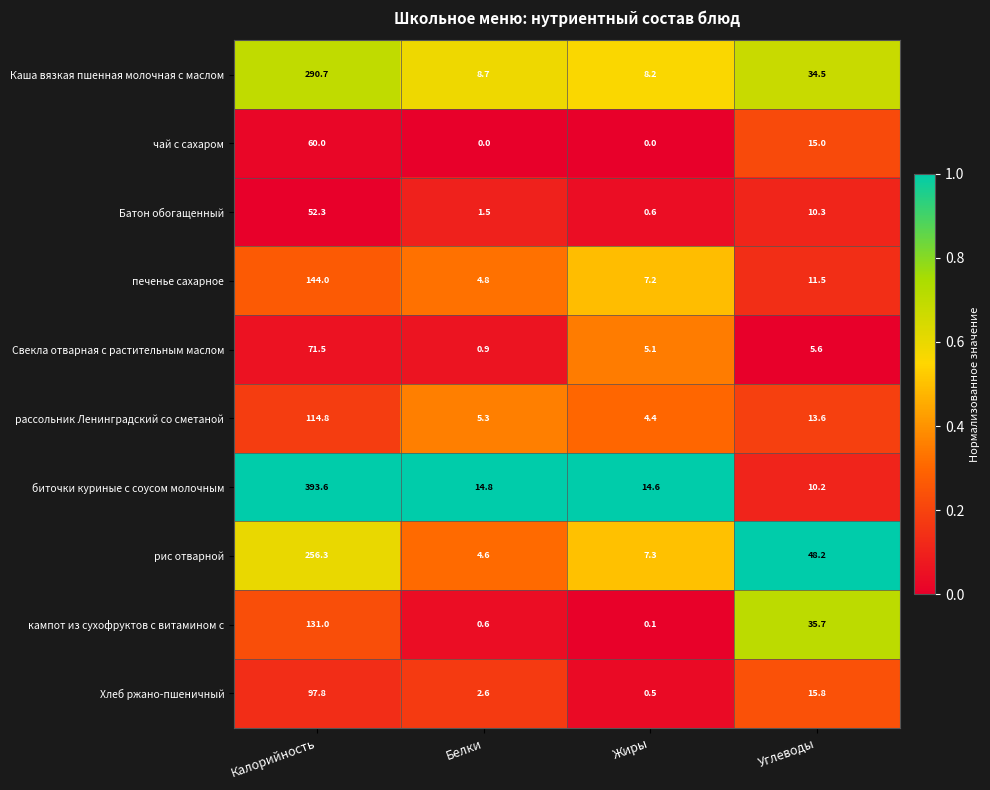

Rank the series at Калорийность from lowest to highest value.

Батон обогащенный, чай с сахаром, Свекла отварная с растительным маслом, Хлеб ржано-пшеничный, рассольник Ленинградский со сметаной, кампот из сухофруктов с витамином с, печенье сахарное, рис отварной, Каша вязкая пшенная молочная с маслом, биточки куриные с соусом молочным